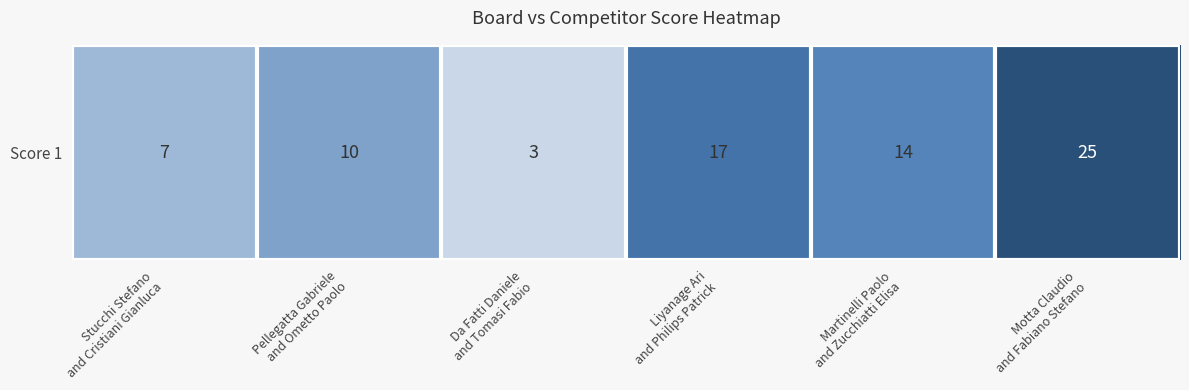

Between Da Fatti Daniele
and Tomasi Fabio and Motta Claudio
and Fabiano Stefano, which is larger?

Motta Claudio
and Fabiano Stefano